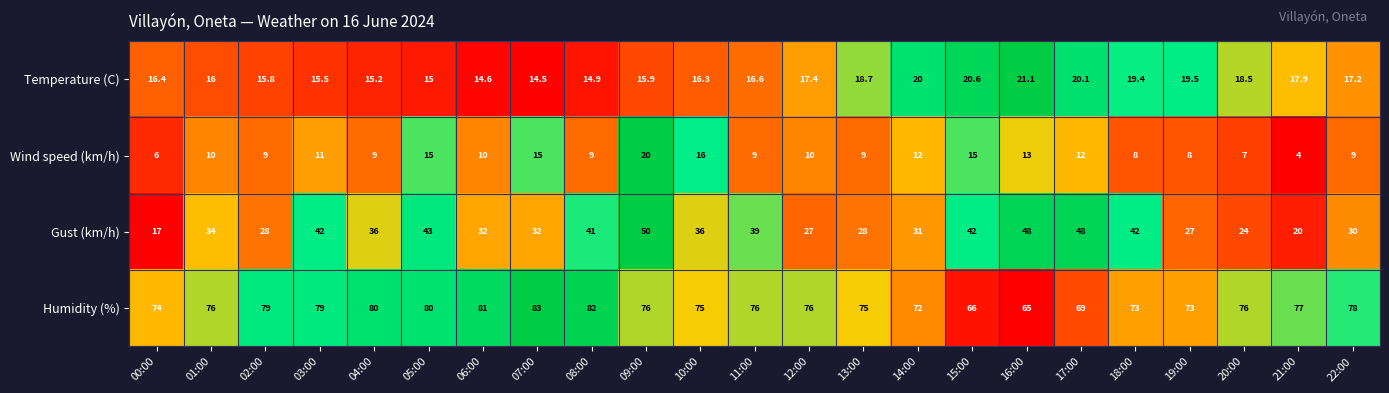

Where is Humidity (%) nearest to the value 74?

00:00